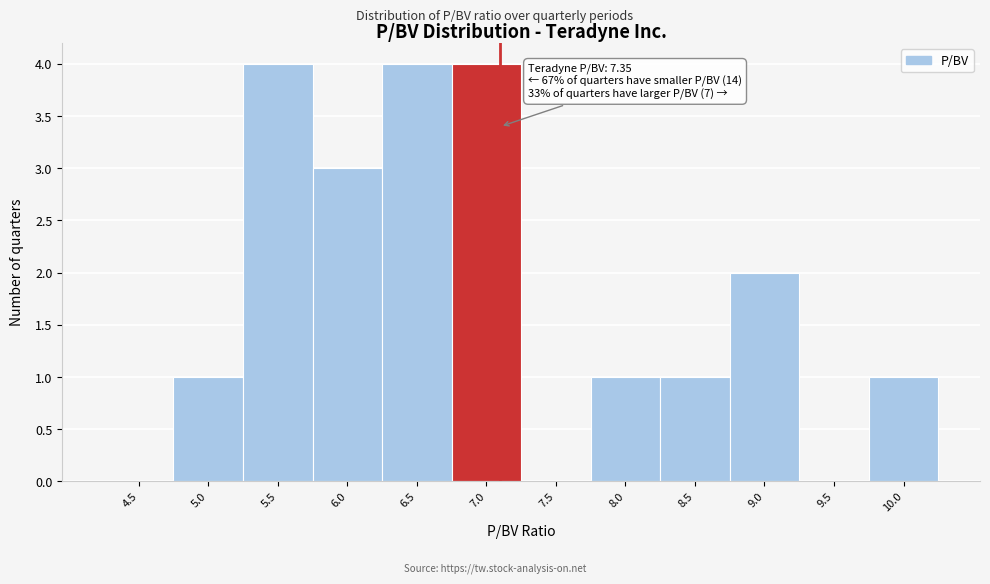

Reading left to right, extract all data points from this chart.

4.5=0	5.0=1	5.5=4	6.0=3	6.5=4	7.0=4	7.5=0	8.0=1	8.5=1	9.0=2	9.5=0	10.0=1